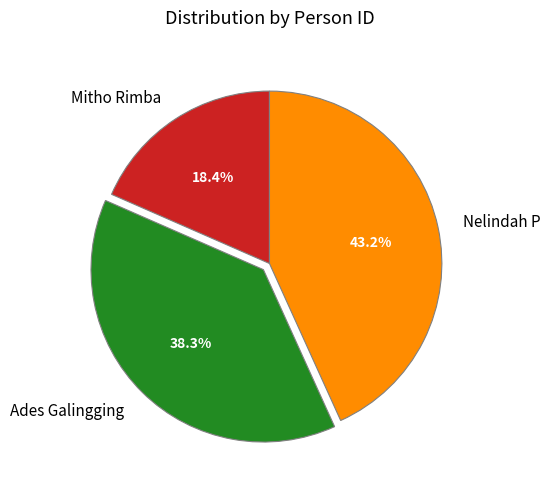

Which slice is the smallest?

Mitho Rimba